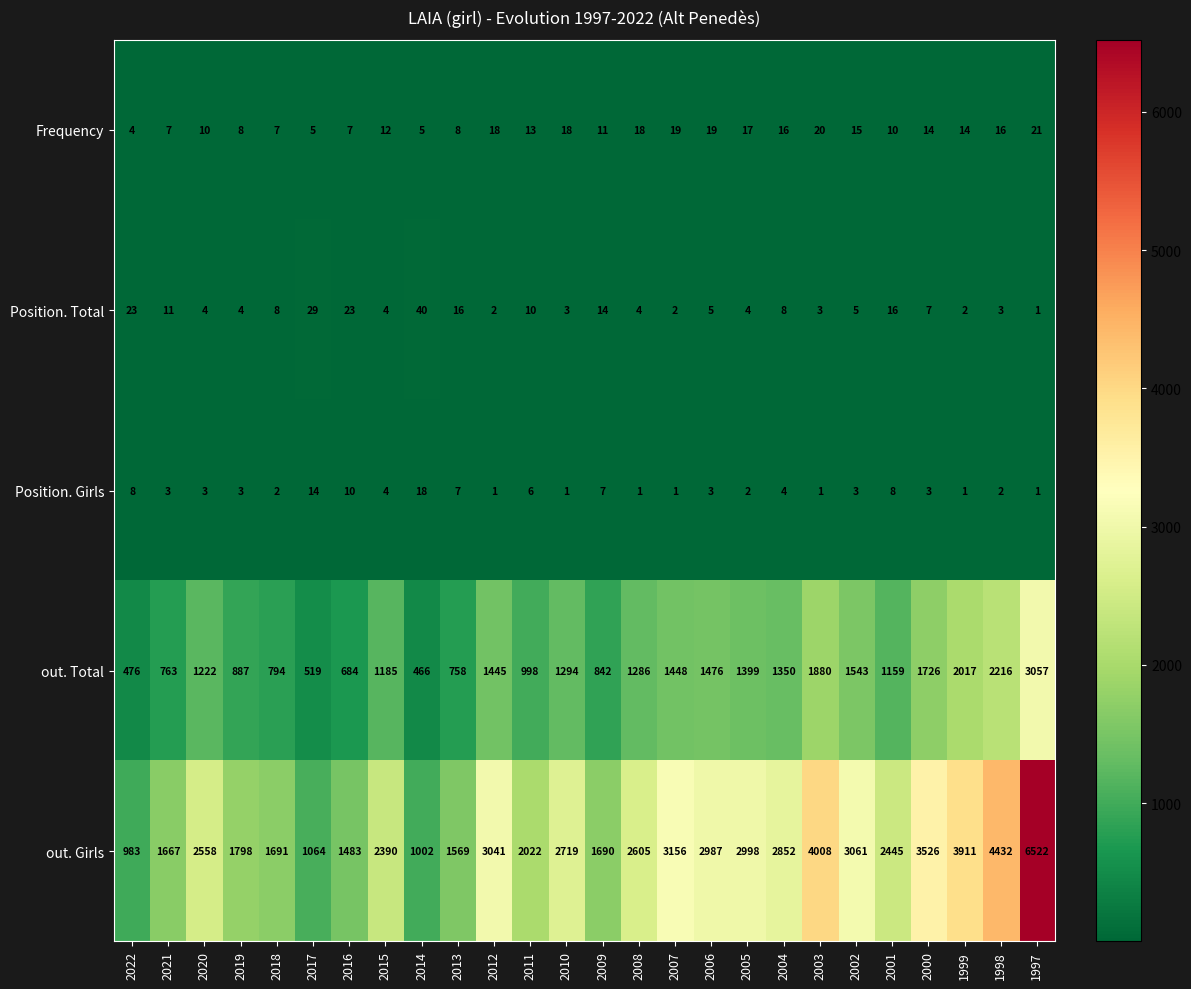

Which series has the largest range (max minus min)?

out. Girls